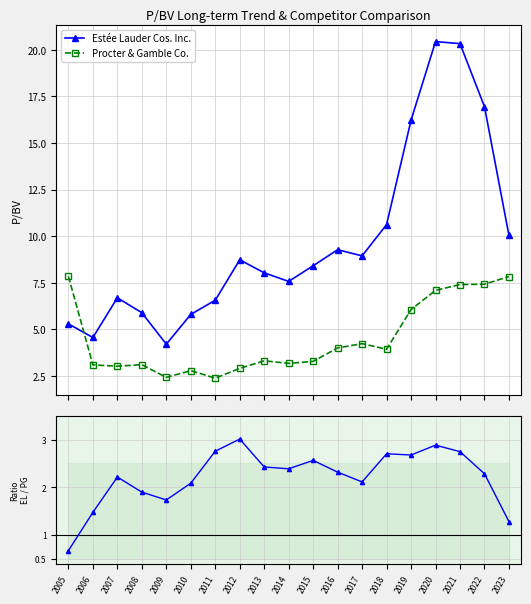

How many lines are shown in the chart?

3